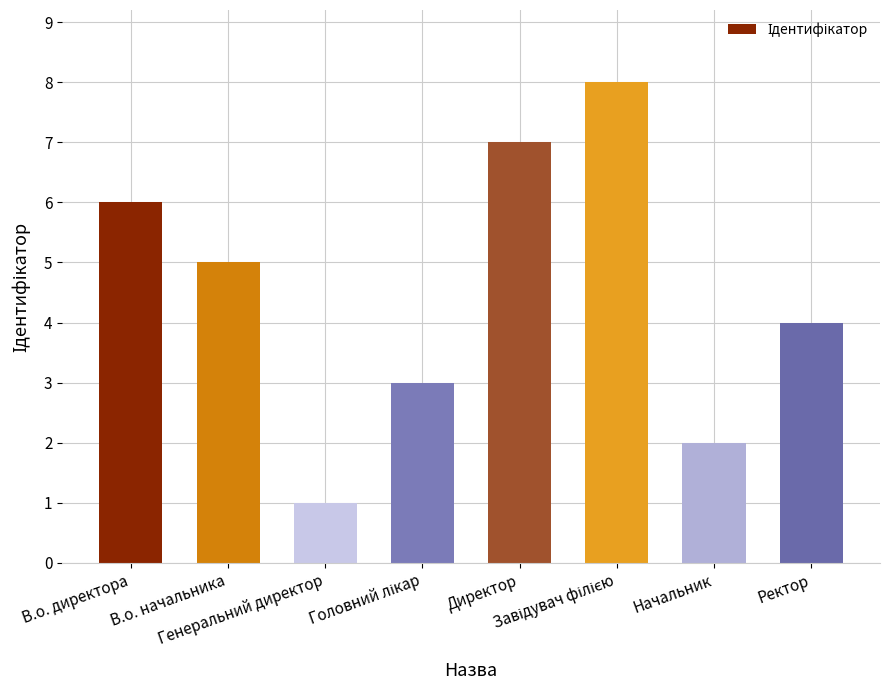

What is the greatest value displayed?

8